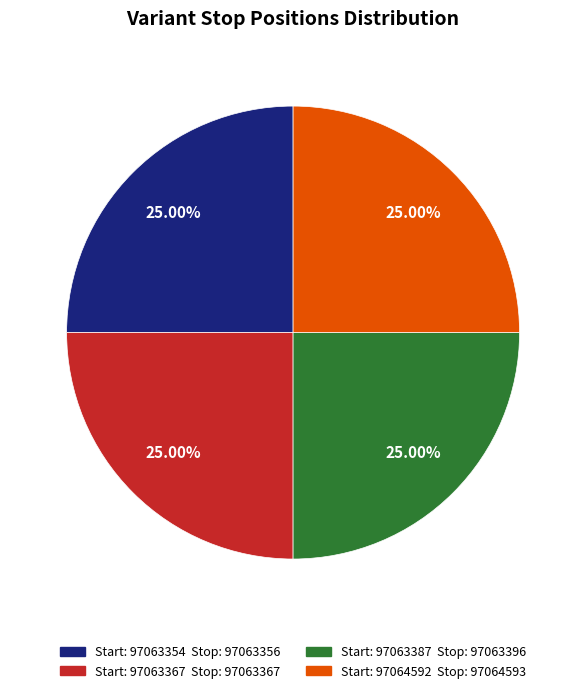

Is there any slice that represents more than half of the pie?

No